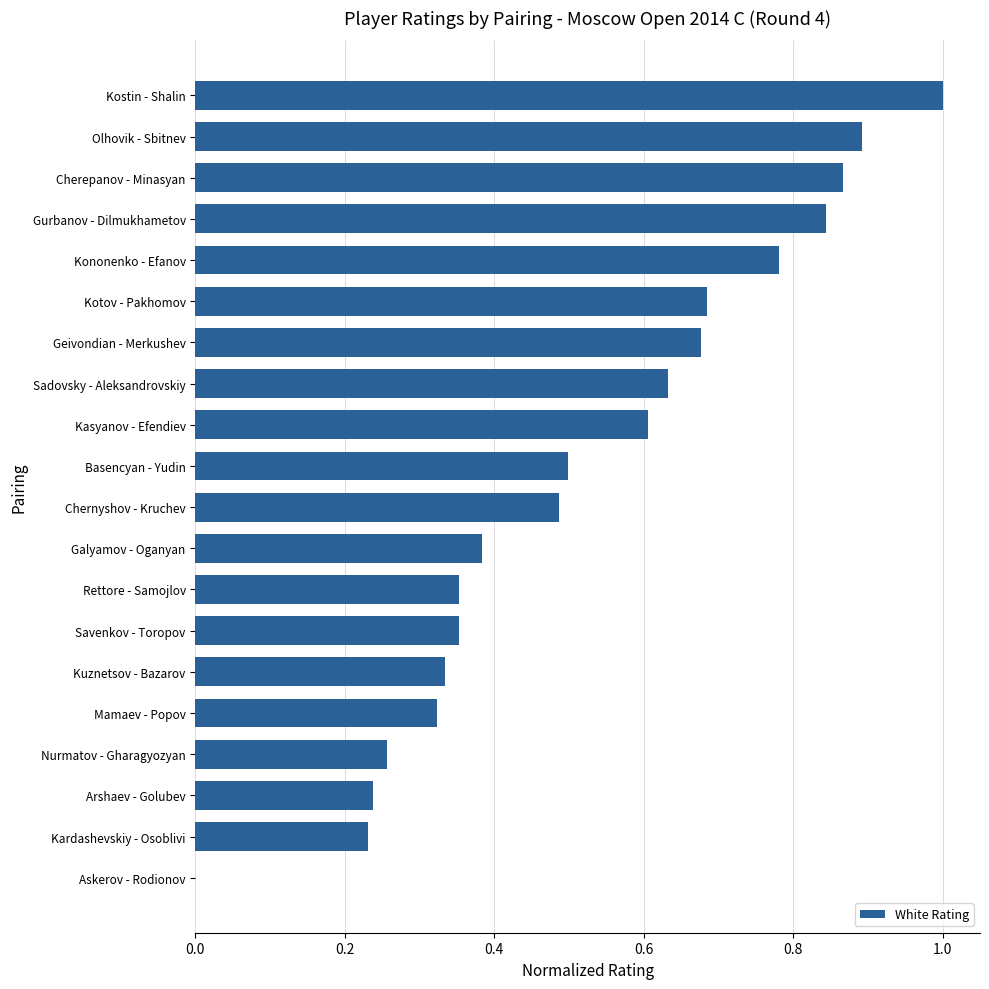

Which has a higher value, Askerov - Rodionov or Arshaev - Golubev?

Arshaev - Golubev